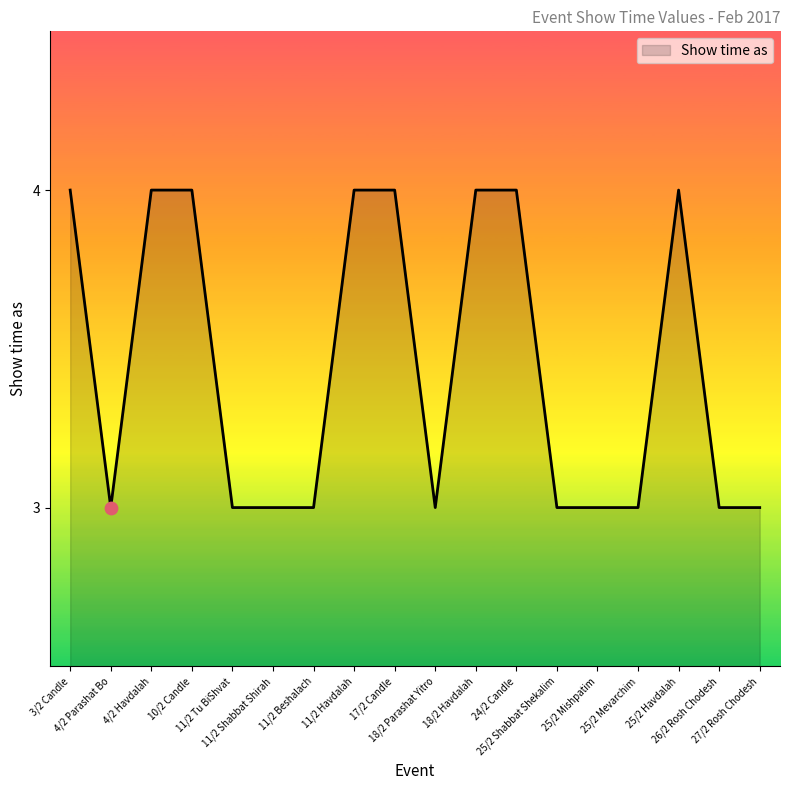

What is the ratio of the value at 11/2 Beshalach to the value at 26/2 Rosh Chodesh?

1.0